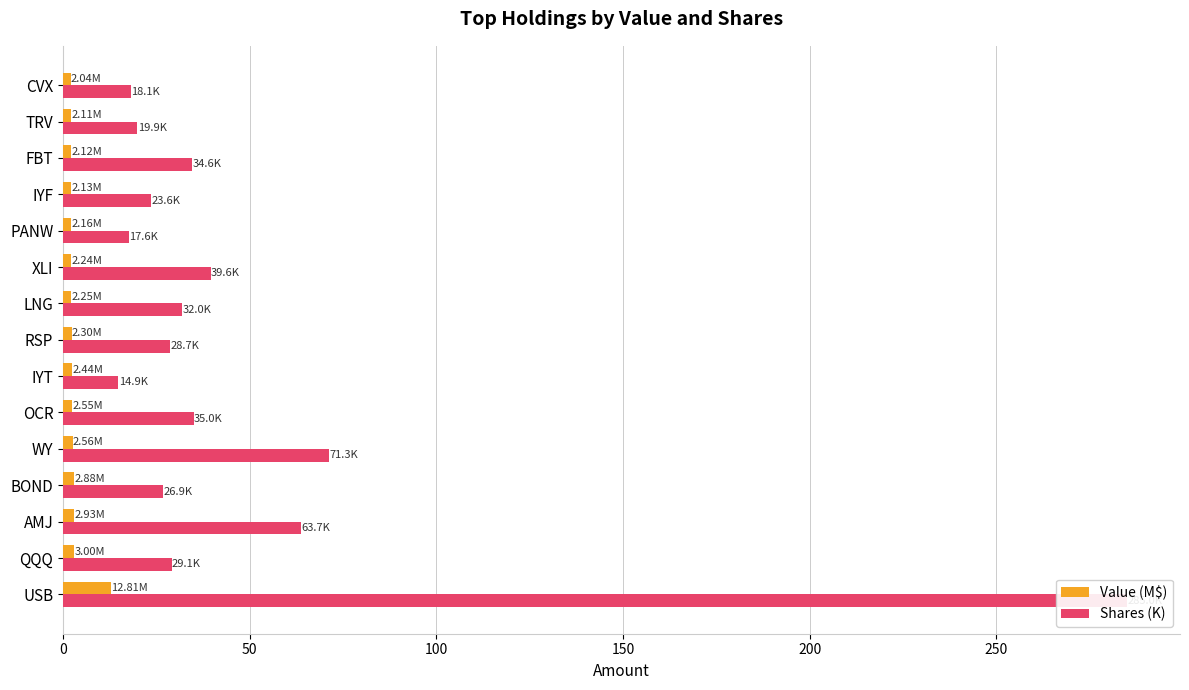

Which series changed the most between AMJ and PANW?

Shares (K)